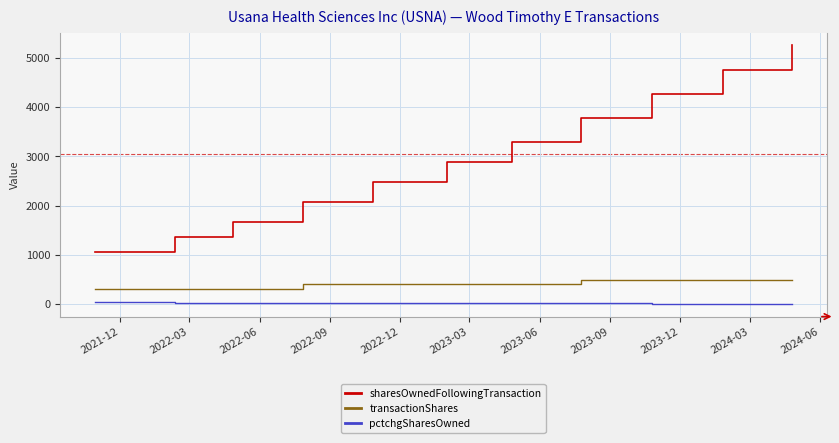

True or false: sharesOwnedFollowingTransaction and pctchgSharesOwned cross at least once.

False